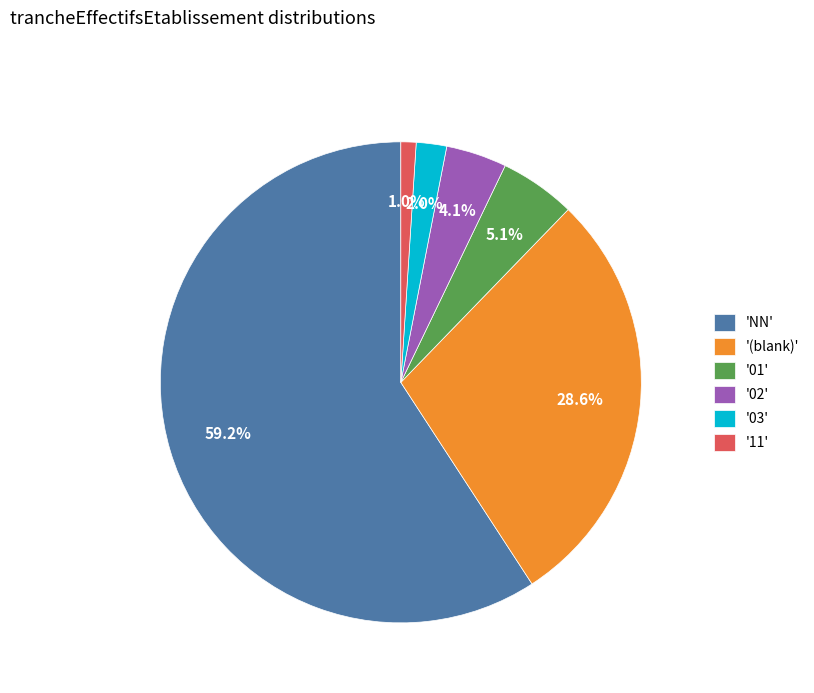

Which has a higher value, 'NN' or '03'?

'NN'